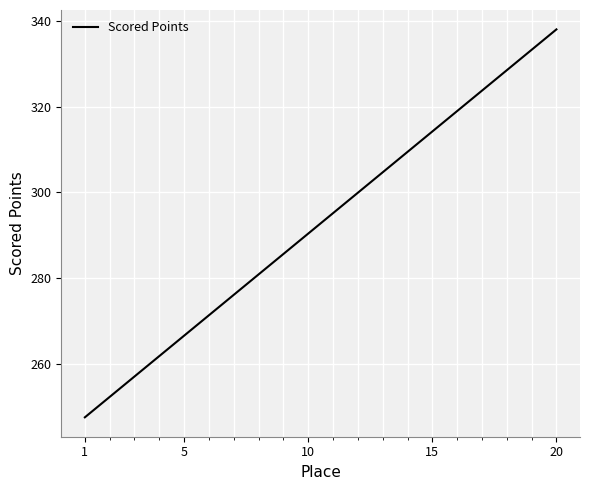

What is the minimum value shown in the chart?

247.5